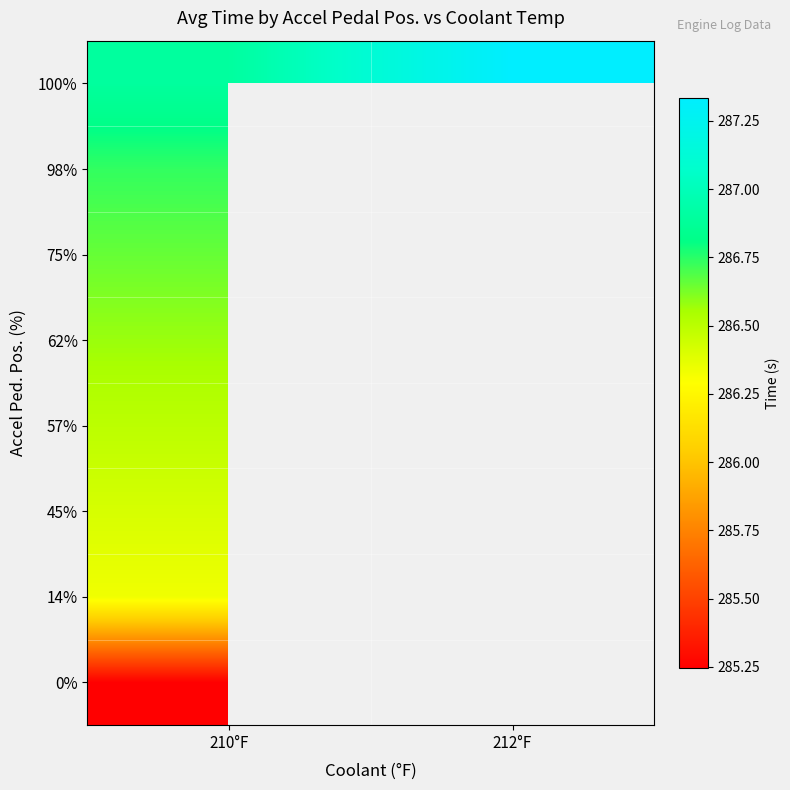

At how many categories does at least one series exceed 286?

2